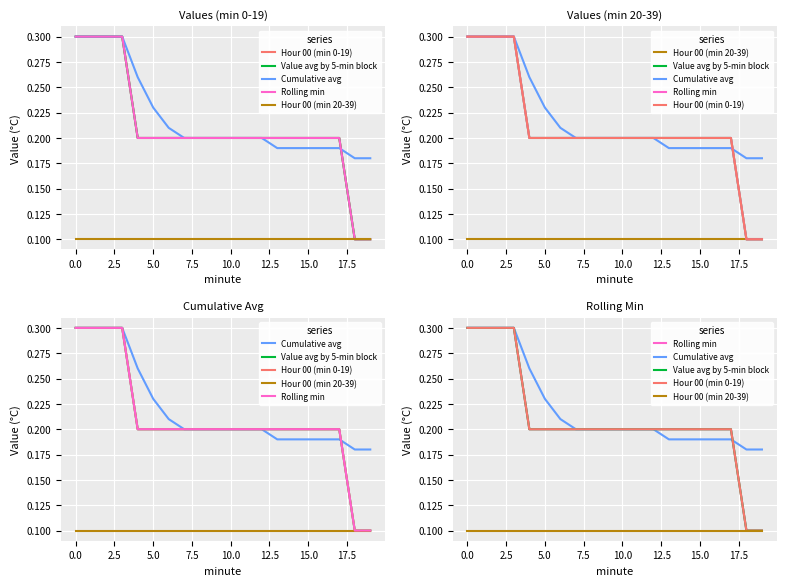

What are all the series names shown in the legend?

Hour 00 (min 0-19), Value avg by 5-min block, Cumulative avg, Rolling min, Hour 00 (min 20-39)